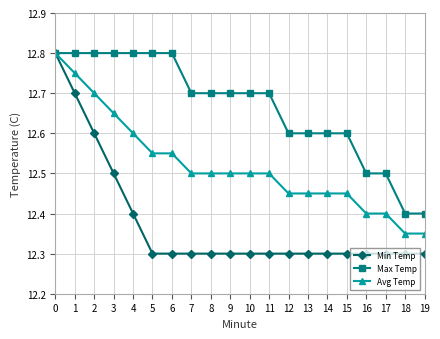

Does the chart display data point markers on the line(s)?

Yes